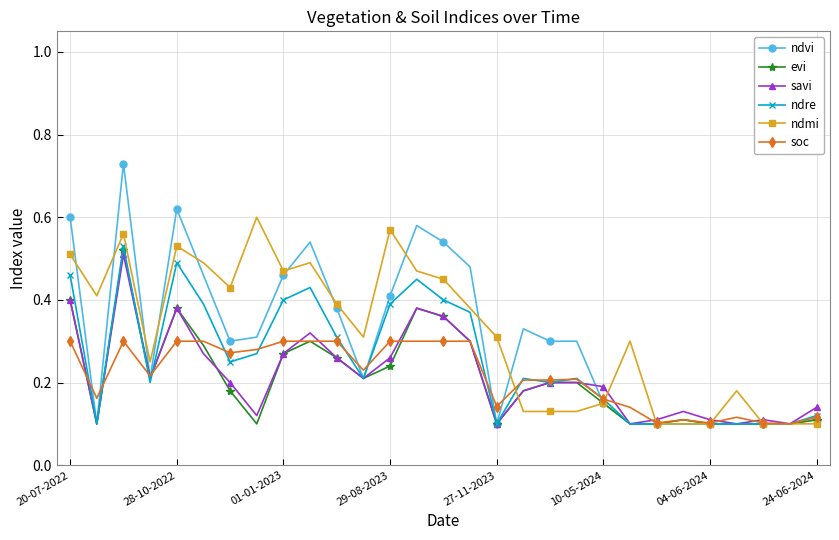

How many ndre values are between 0 and 1?

29